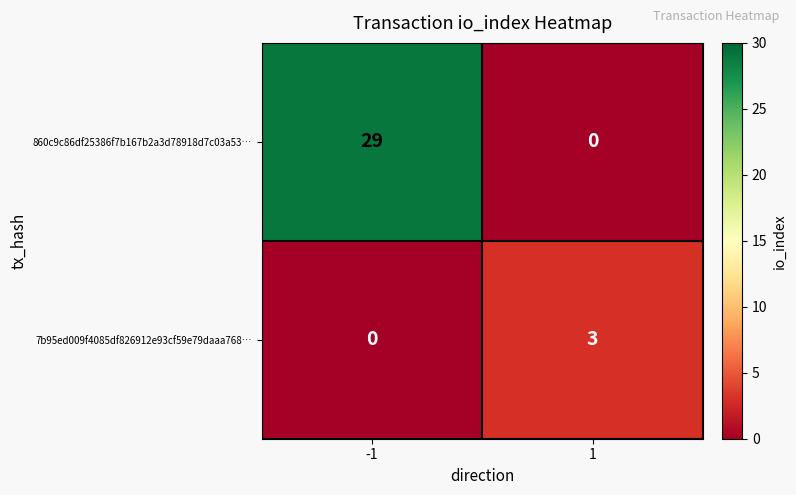

What is the difference between the highest and lowest values at -1?

29